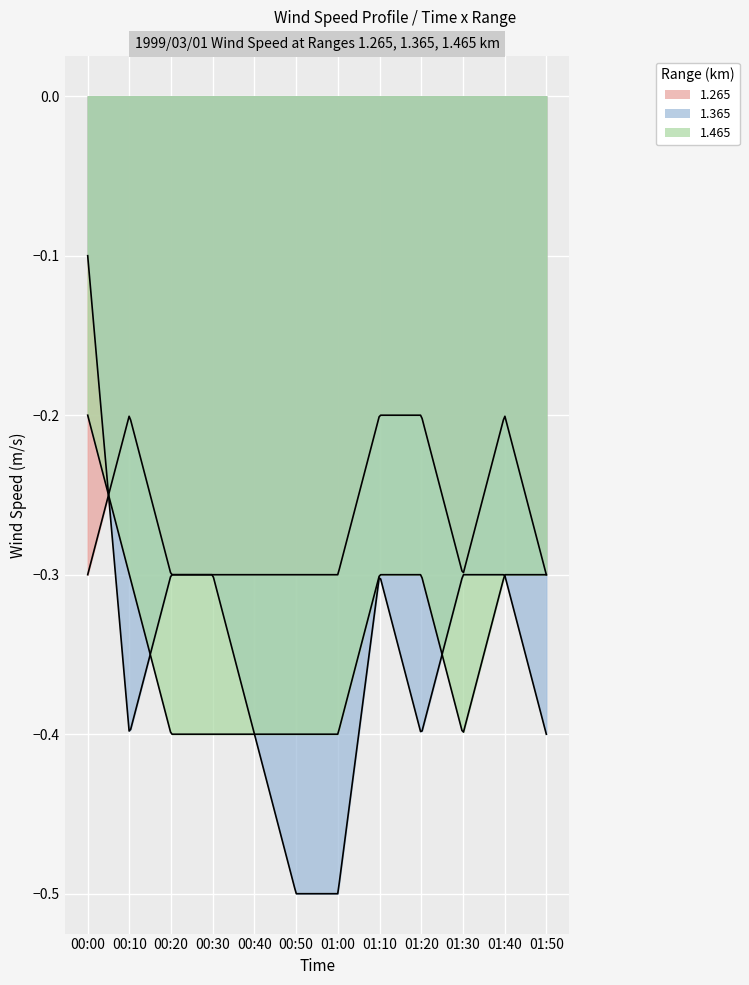

The 1.465 series shows -0.1 at 00:40. True or false?

False